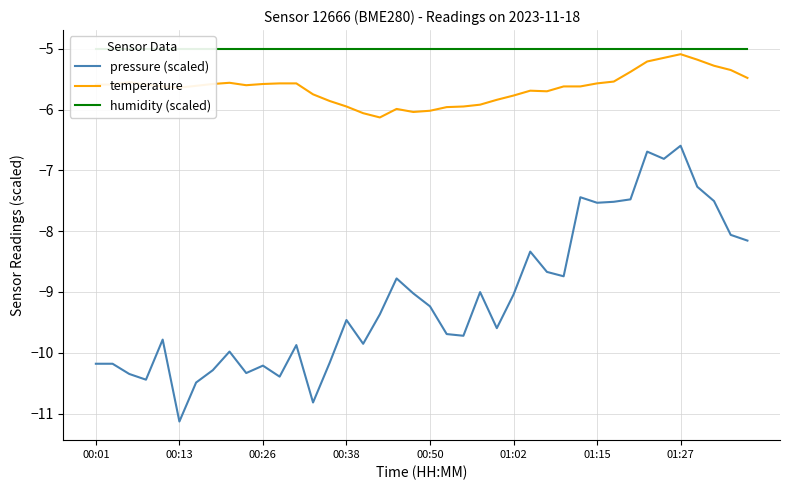

True or false: pressure (scaled) and humidity (scaled) cross at least once.

False